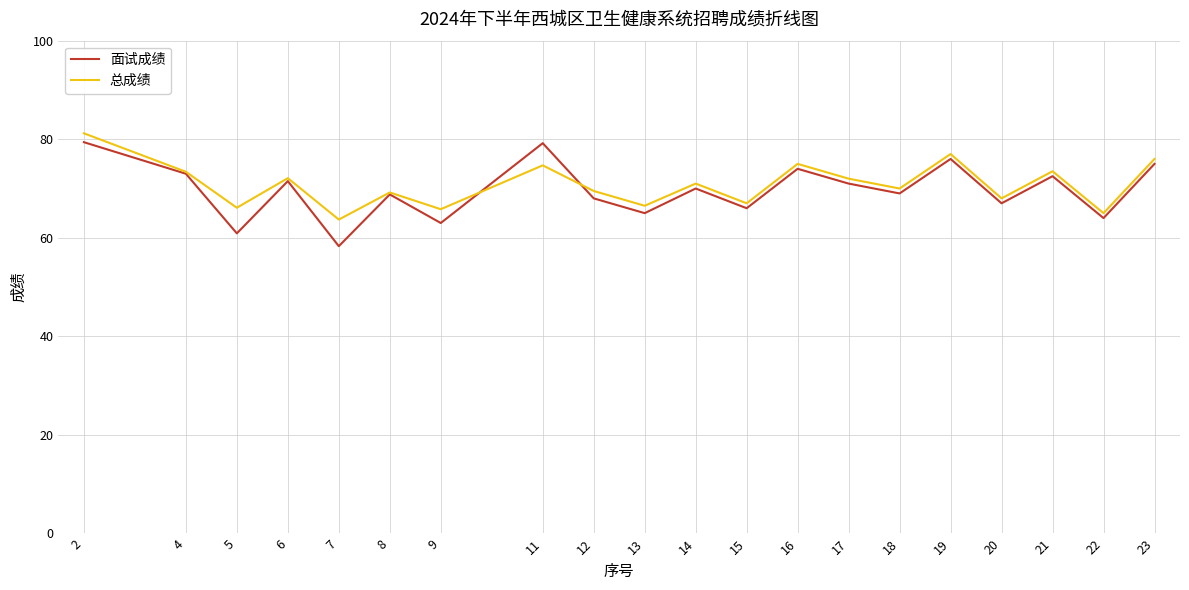

After their last crossing, which series has the higher values: 面试成绩 or 总成绩?

总成绩